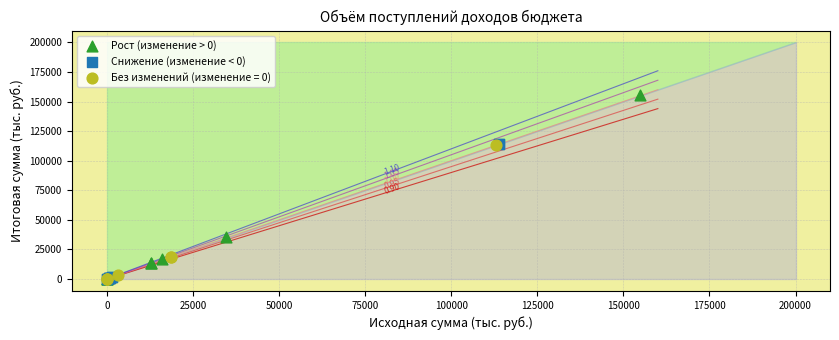

Which series has the largest Y range (max minus min)?

Рост (изменение > 0)